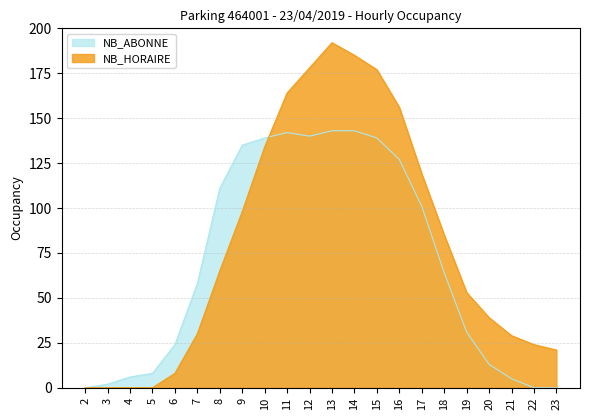

What are all the series names shown in the legend?

NB_ABONNE, NB_HORAIRE